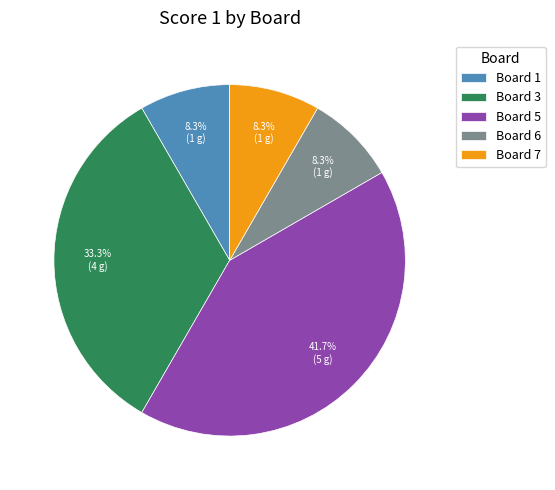

Which category has the biggest portion of the pie?

Board 5